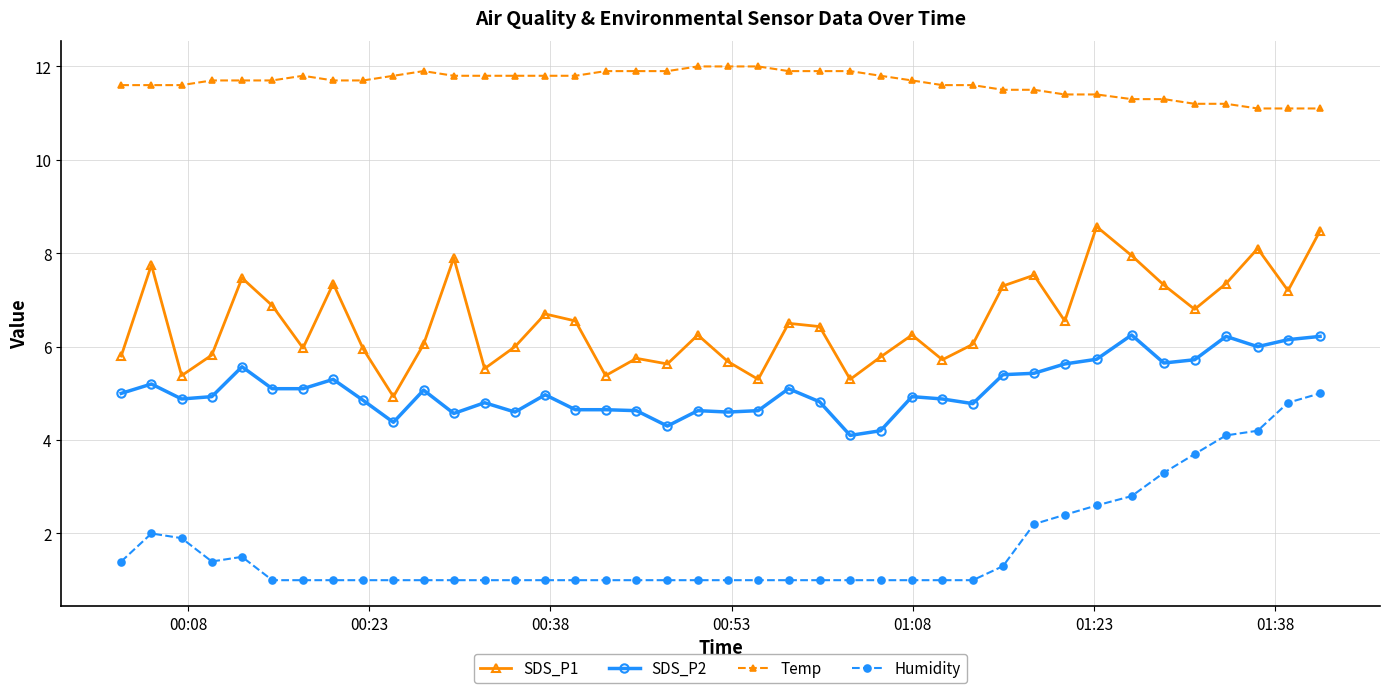

What is the value of the Humidity point at the 37th from the left?

4.1